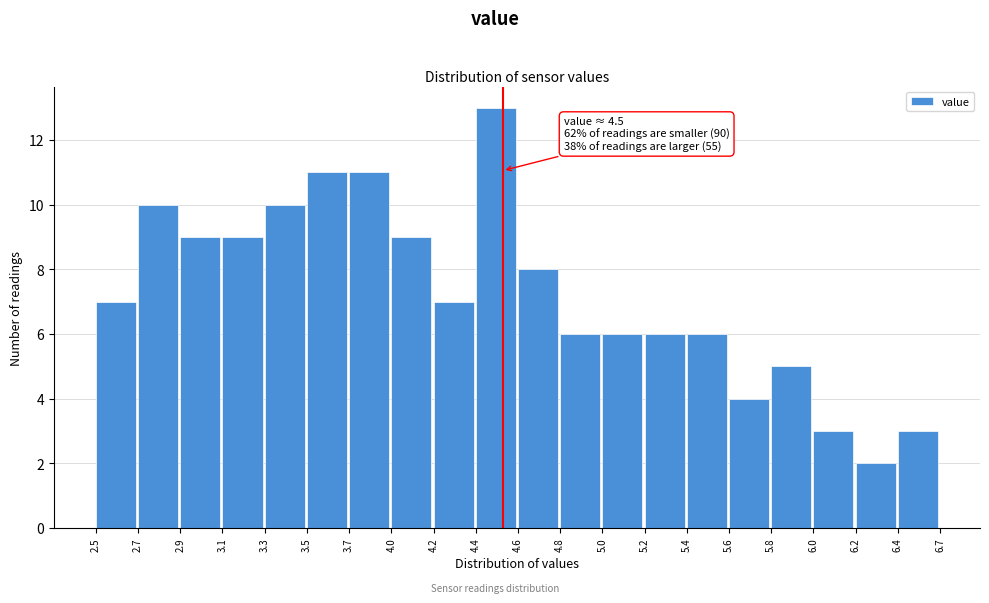

Reading left to right, what are all the values shown in this chart?

2.5=7	2.7=10	2.9=9	3.1=9	3.3=10	3.5=11	3.7=11	4.0=9	4.2=7	4.4=13	4.6=8	4.8=6	5.0=6	5.2=6	5.4=6	5.6=4	5.8=5	6.0=3	6.2=2	6.4=3